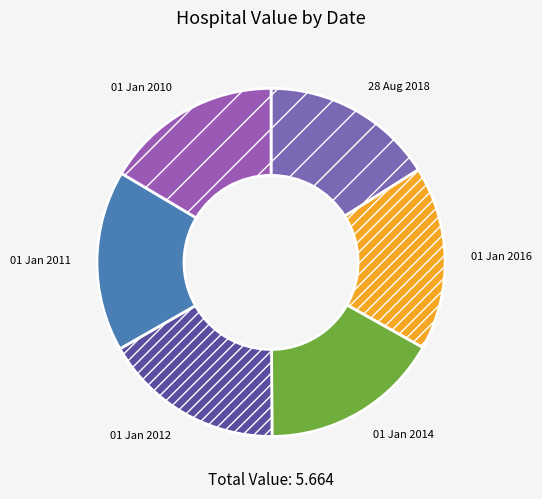

The 01 Jan 2012 slice represents 17% of the pie. True or false?

True